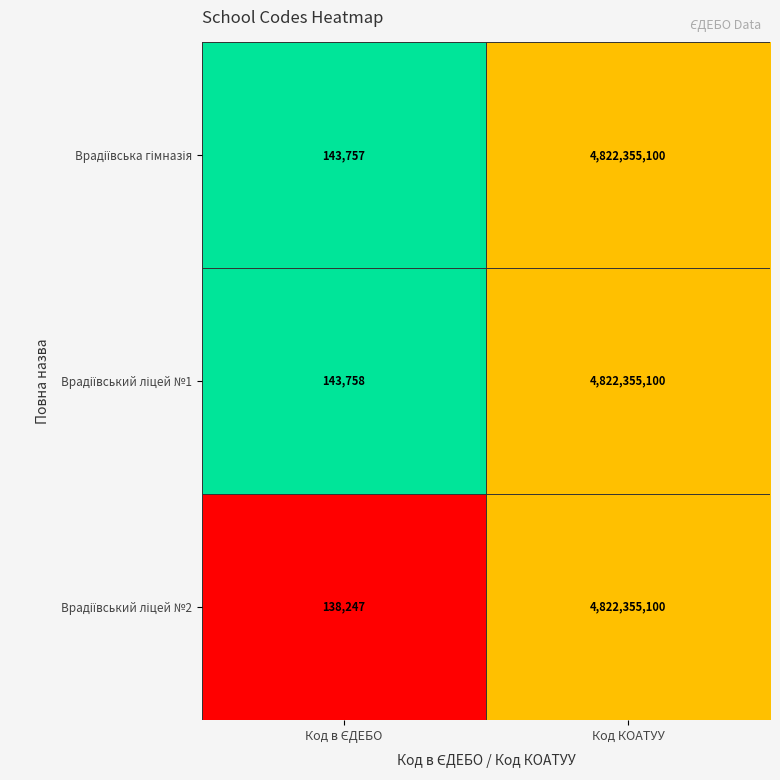

What is the total value across all series at Код КОАТУУ?

14467065300